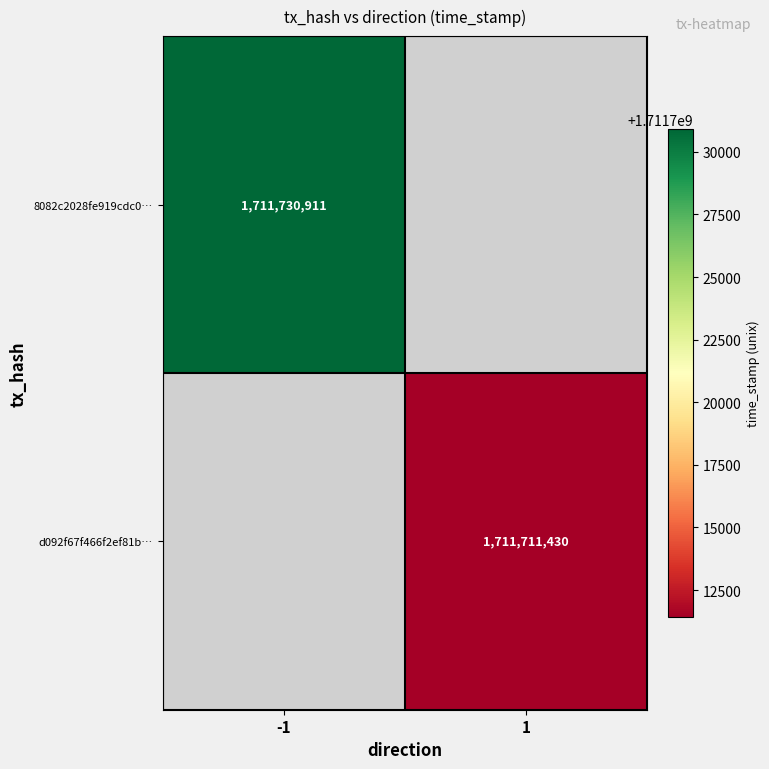

The 8082c2028fe919cdc0… series shows 541029567 at -1. True or false?

False